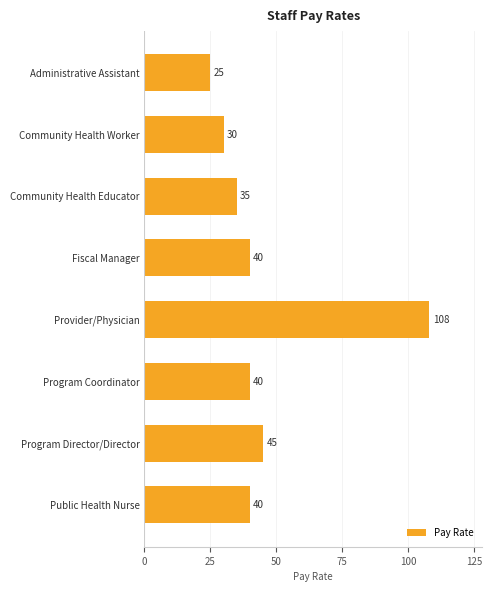

What is the change in value from Community Health Educator to Public Health Nurse?

+5